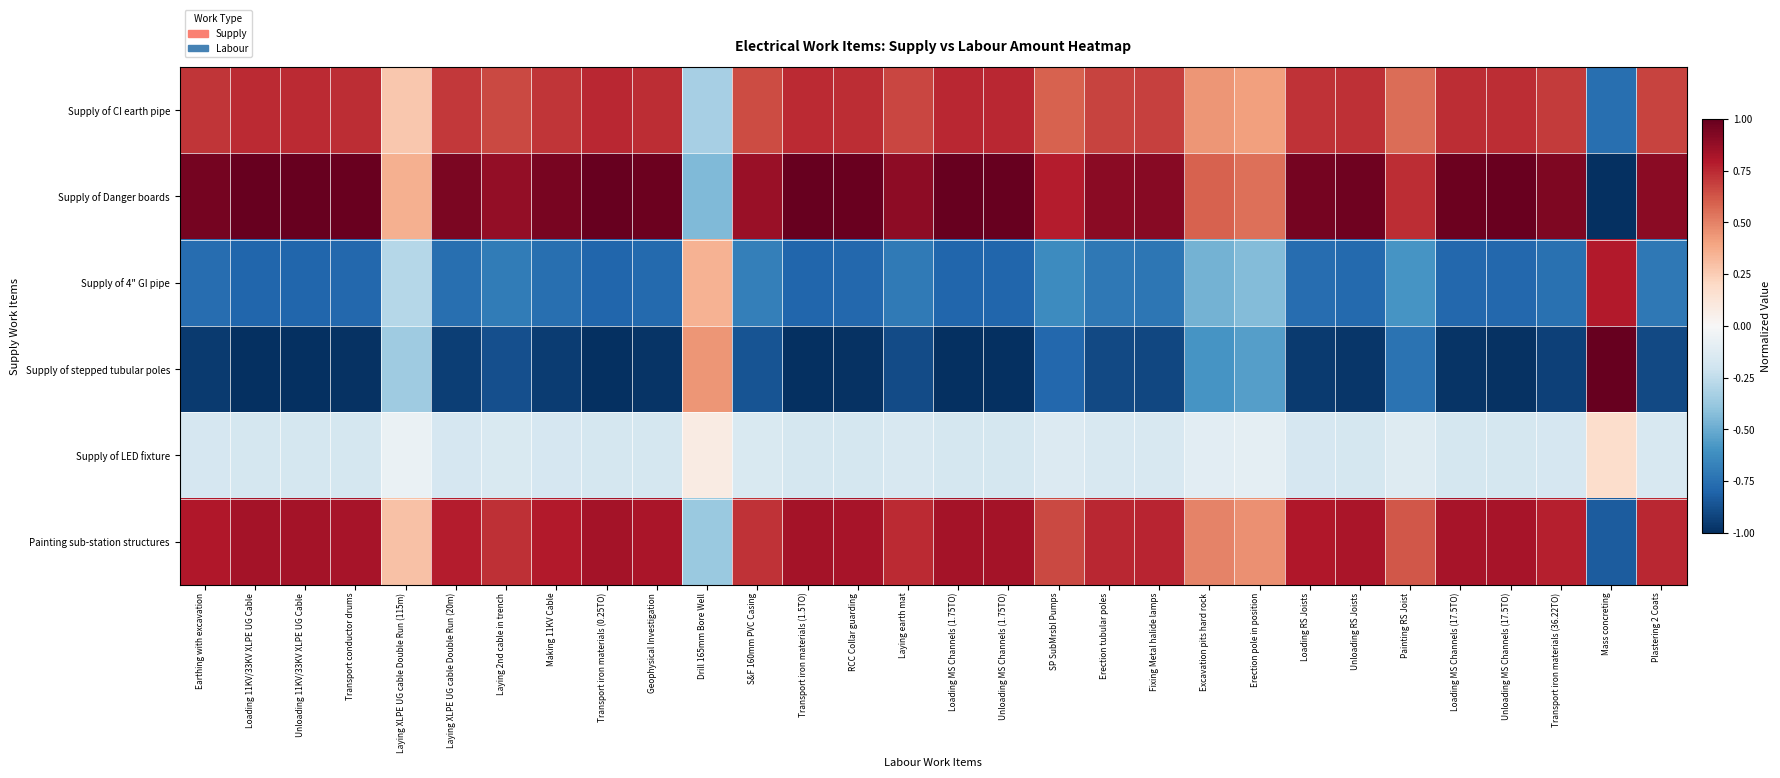

What is the spread (max minus min) of values at Transport conductor drums?

2.0